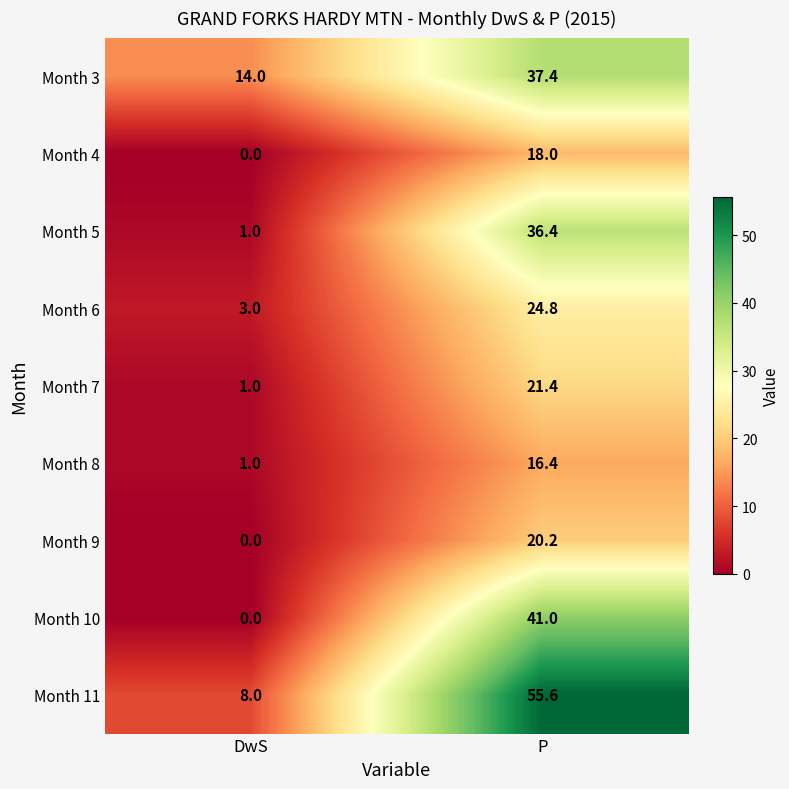

Which series changed the most between DwS and P?

Month 11